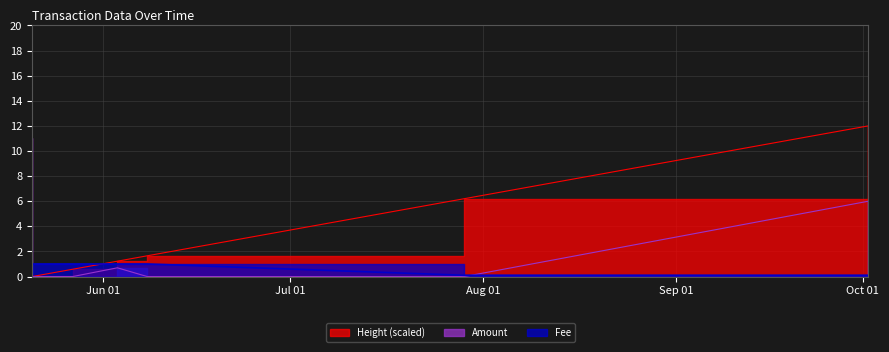

Rank the series by their average value, from lowest to highest.

Fee, Amount, Height (scaled)